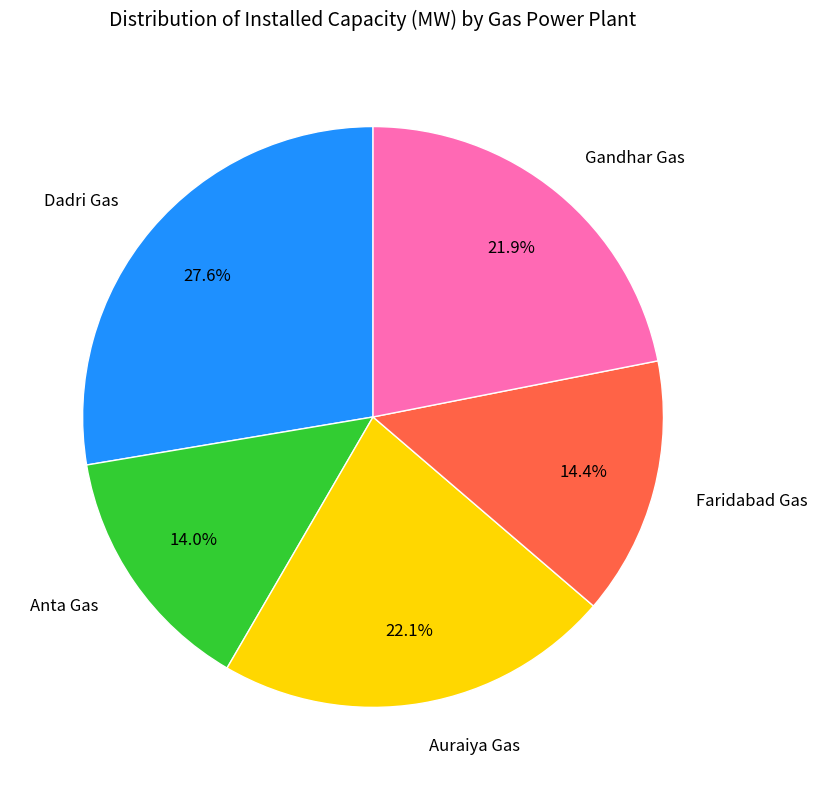

Is there any slice that represents more than half of the pie?

No